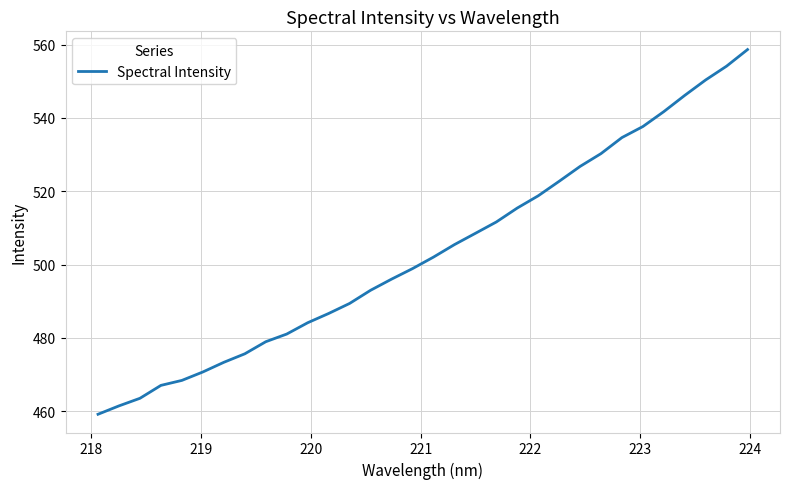

What is the smallest value displayed?

459.2